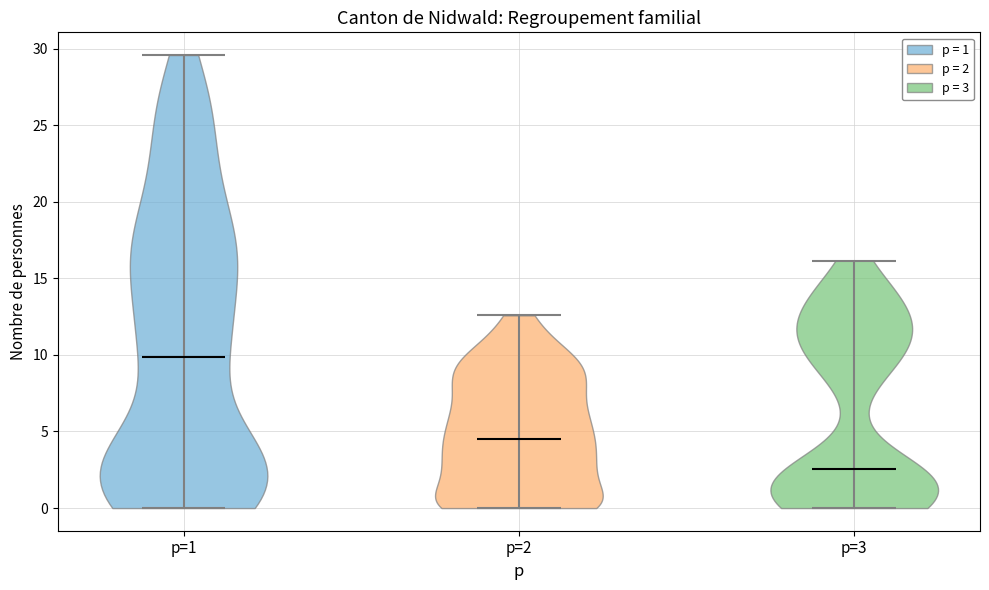

Where does the median line of the violin for p=3 sit on the y-axis? The values are not printed on the chart, so give them approximately, as read against the axis.

2.5